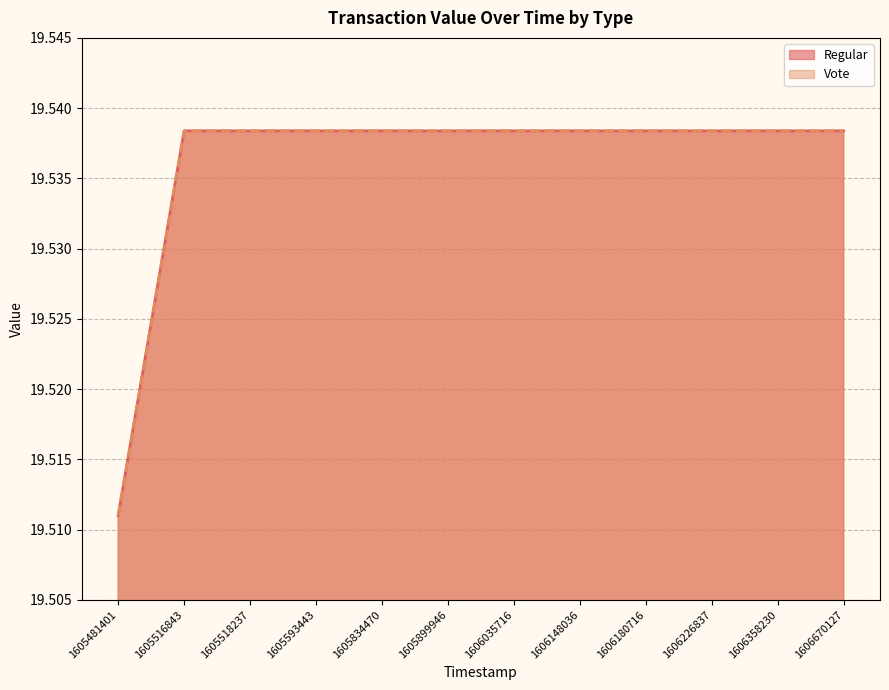

Which series has the widest spread of values?

Regular